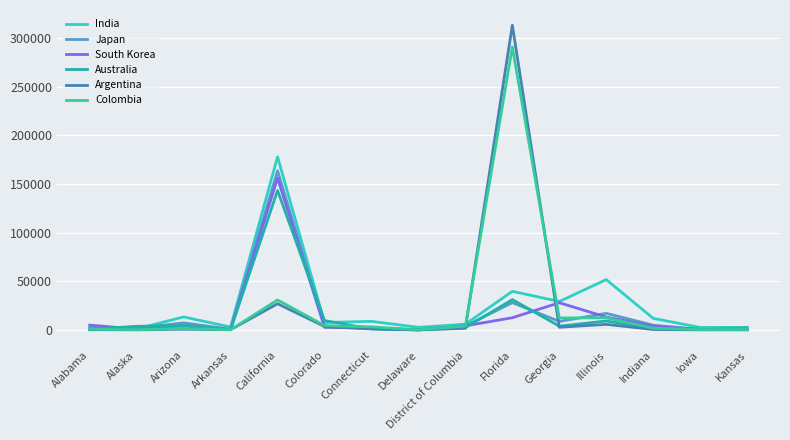

At which category does Japan reach its first local peak?

Arizona